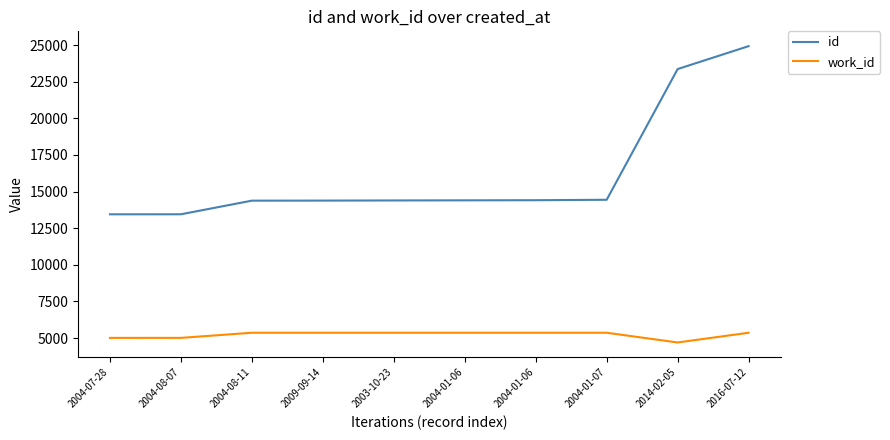

What is the value of the work_id point at the 4th from the left?

5366